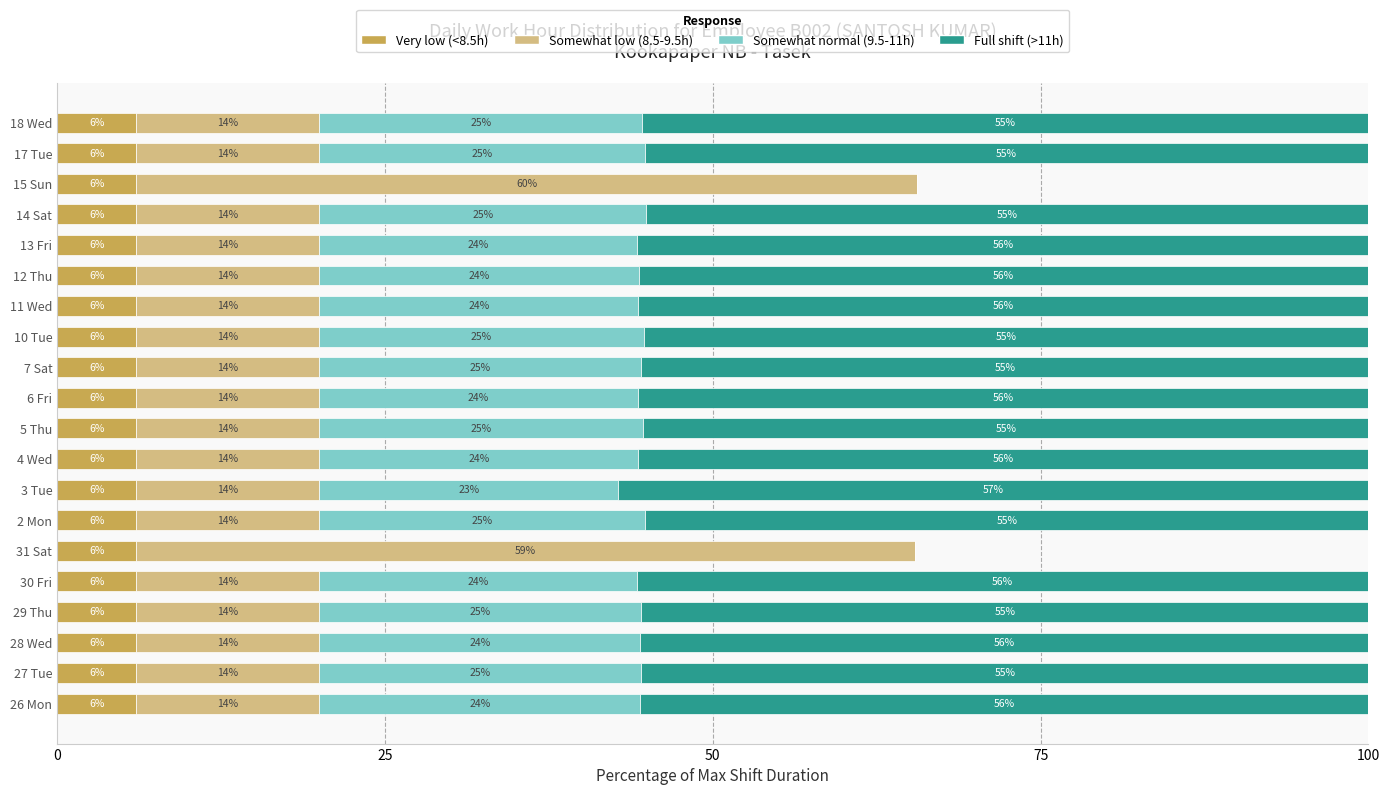

The value of Very low (<8.5h) at 17 Tue is 6.0. True or false?

True